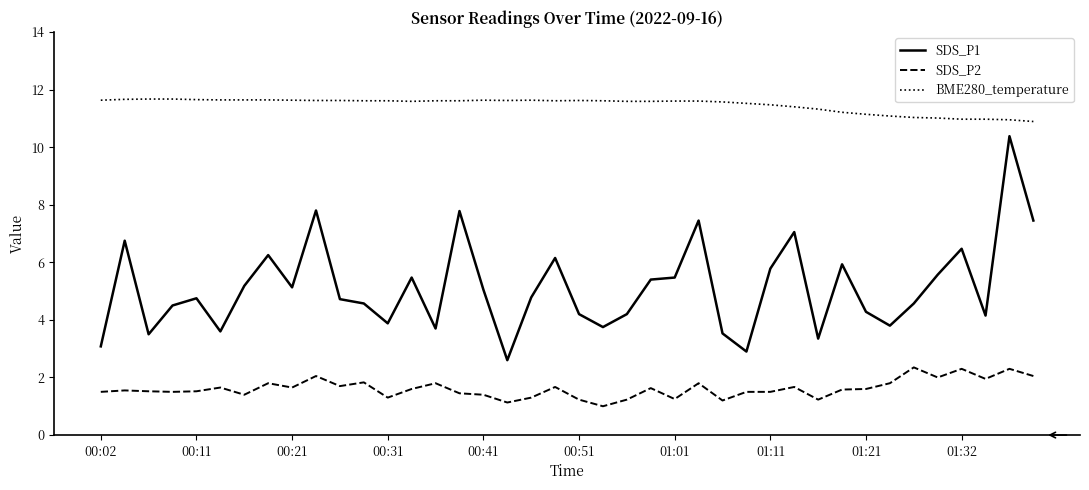

Which series has the largest total across all categories?

BME280_temperature